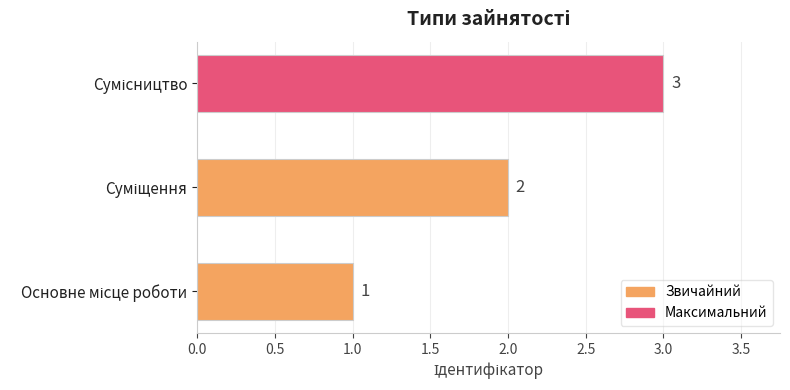

How many values are between 1 and 3?

3